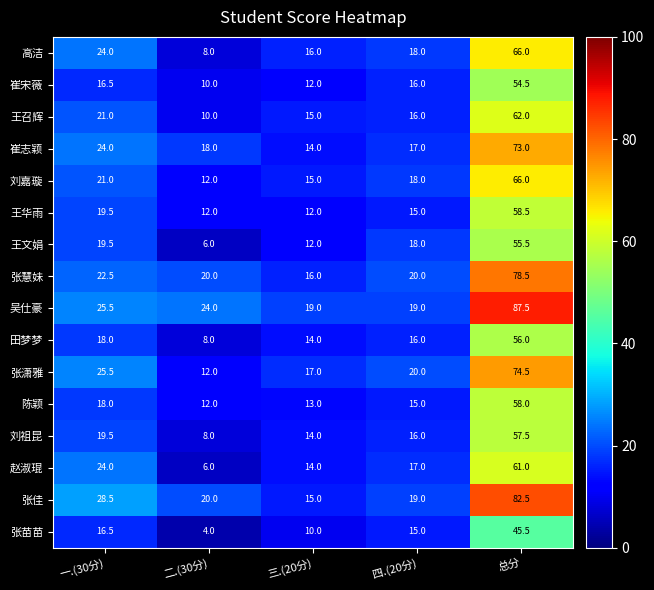

What is the average value of the 张佳 series?

33.0